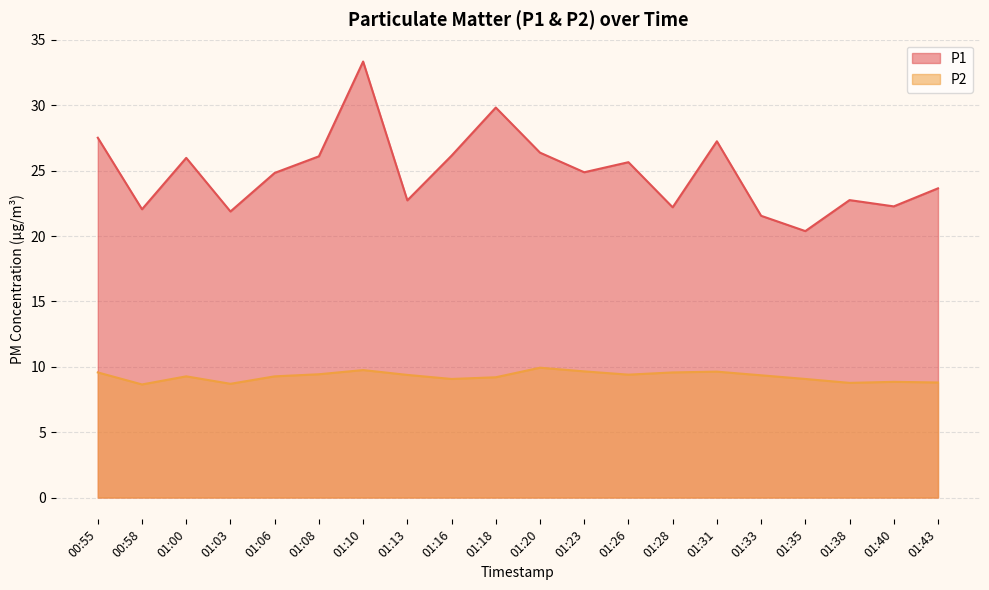

List the series in order of their overall mean, highest first.

P1, P2